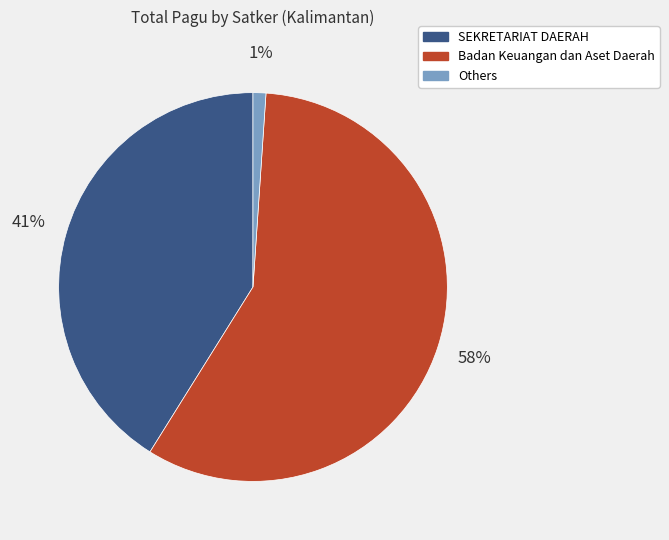

Is there any slice that represents more than half of the pie?

Yes